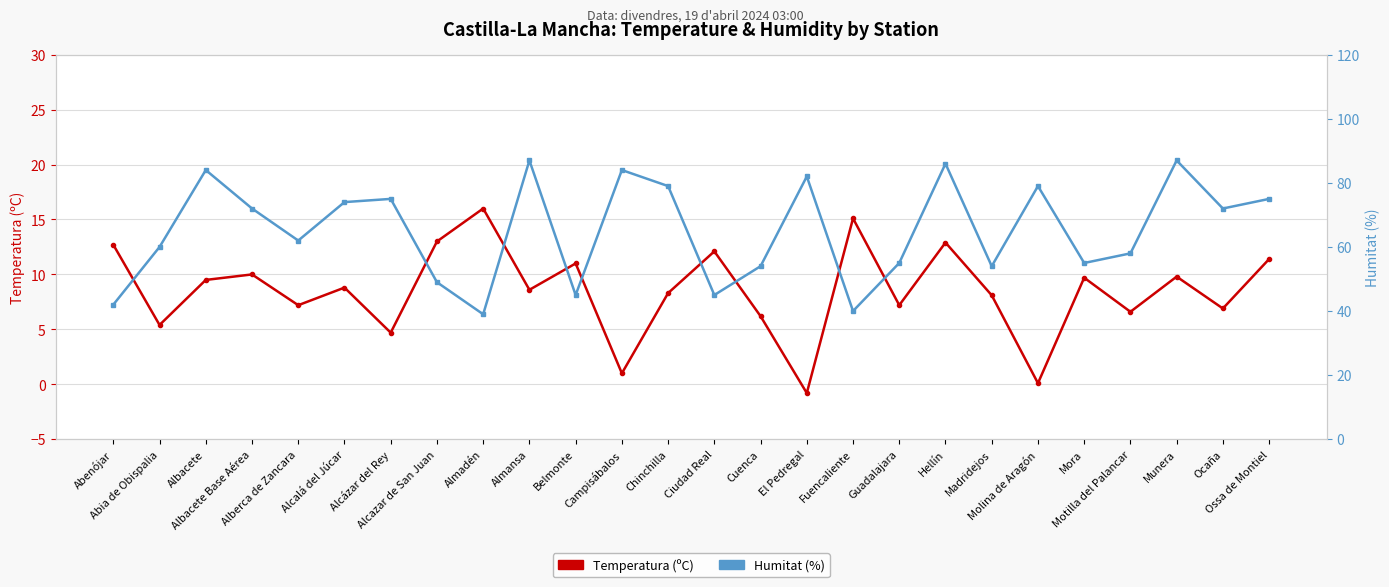

How many values in the Temperatura (ºC) series exceed 8?

16